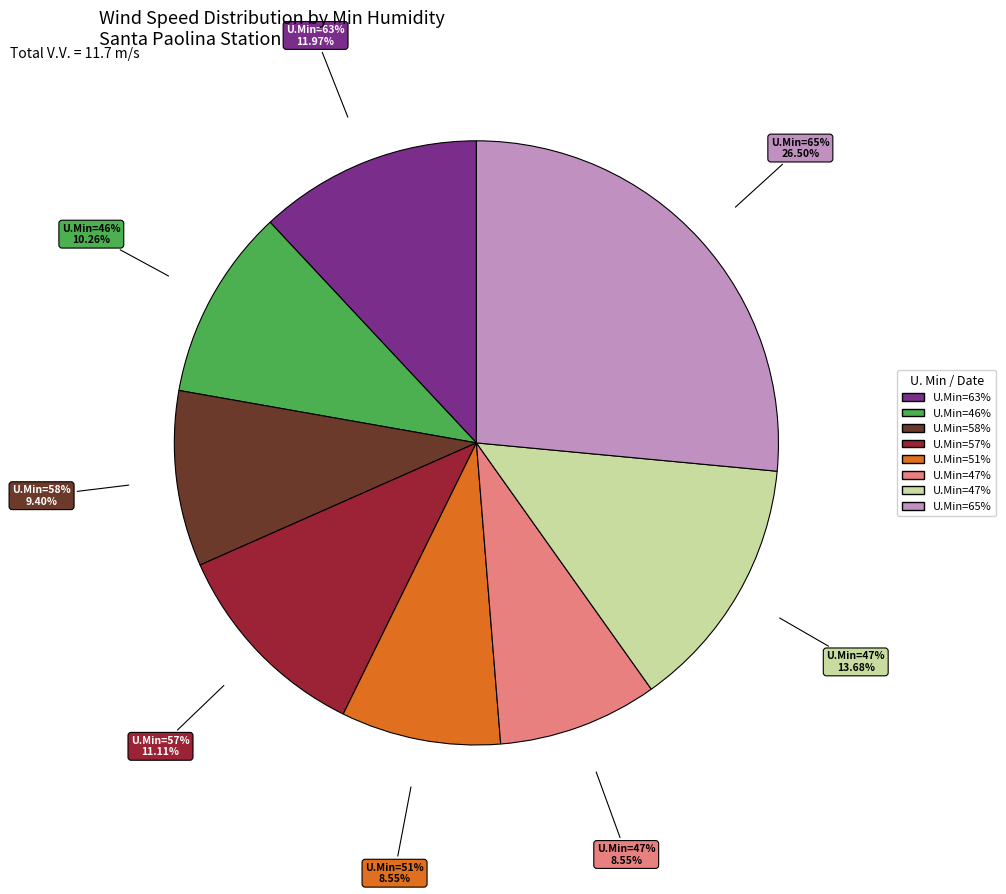

Is there any slice that represents more than half of the pie?

No